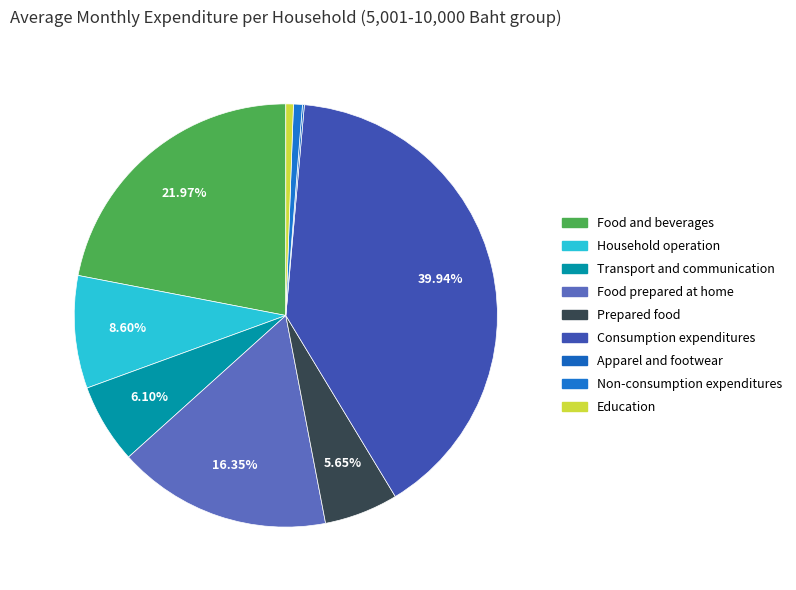

How many slices are in this pie chart?

9